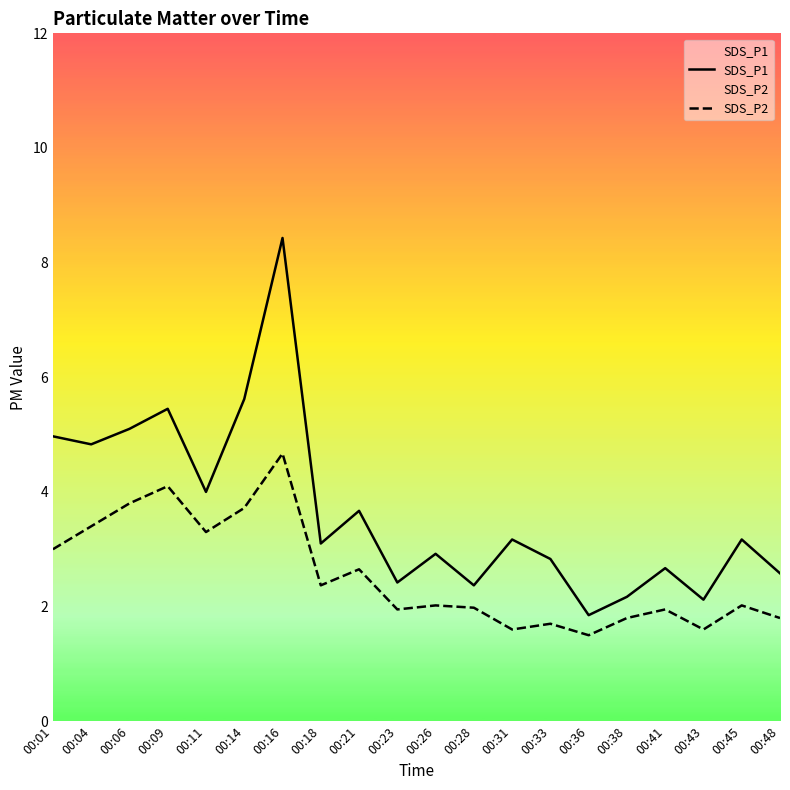

Which series has the widest spread of values?

SDS_P1